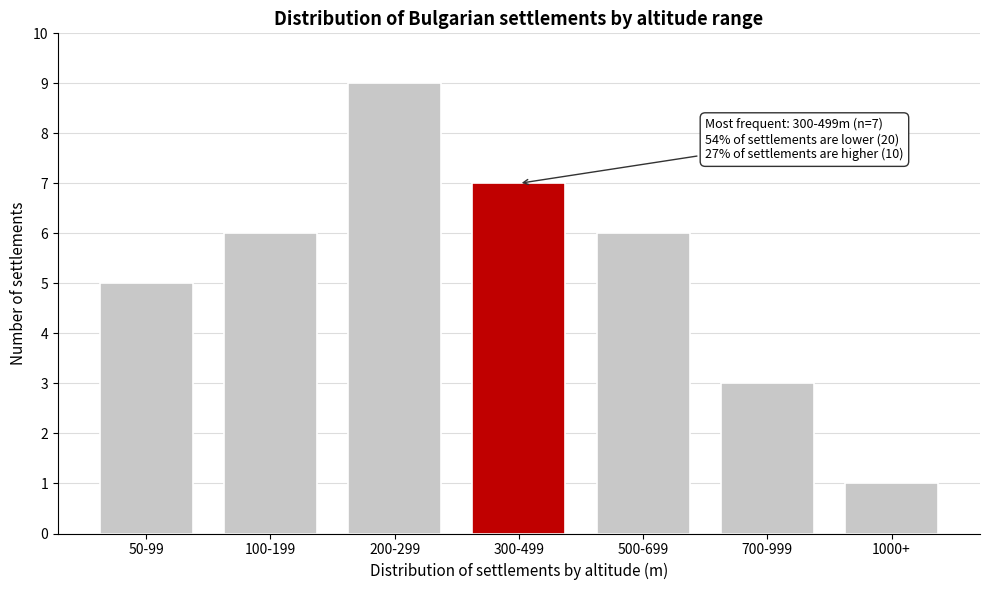

Reading left to right, extract all data points from this chart.

5	6	9	7	6	3	1